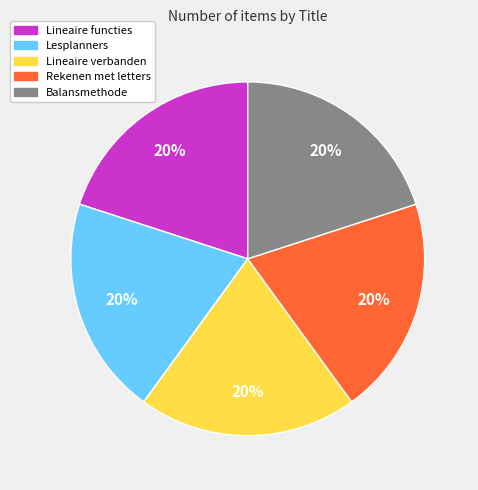

What is the ratio of the value at Lineaire verbanden to the value at Lesplanners?

1.0